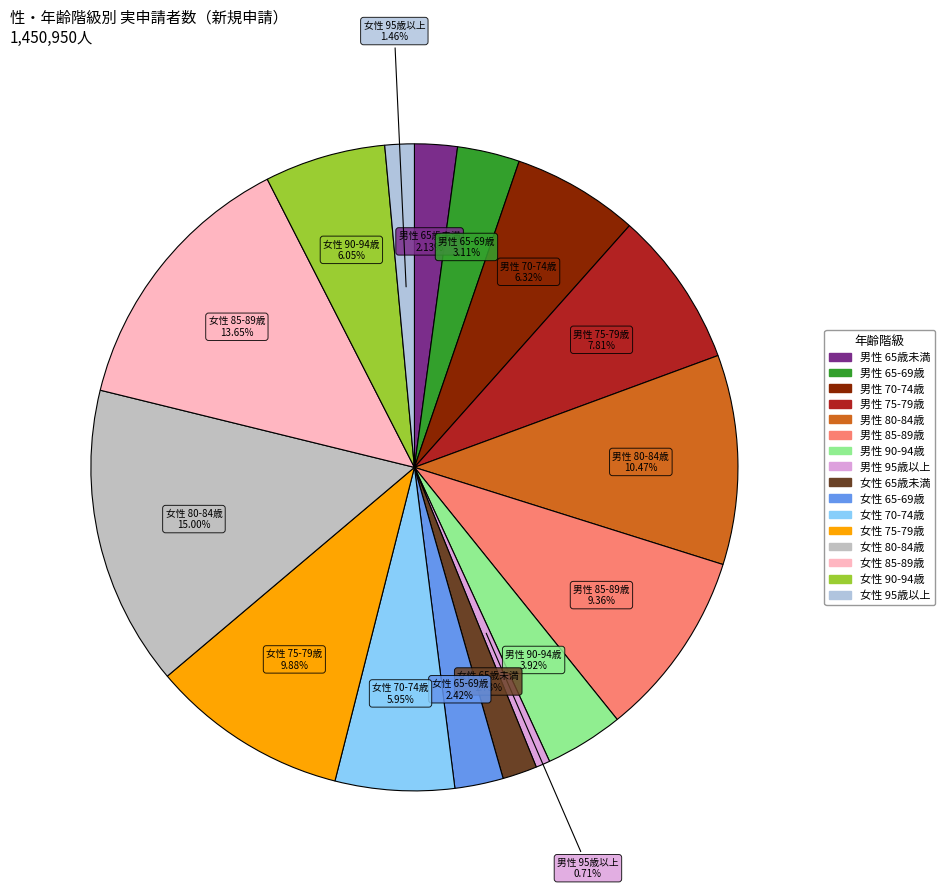

Count the number of slices in the pie.

16